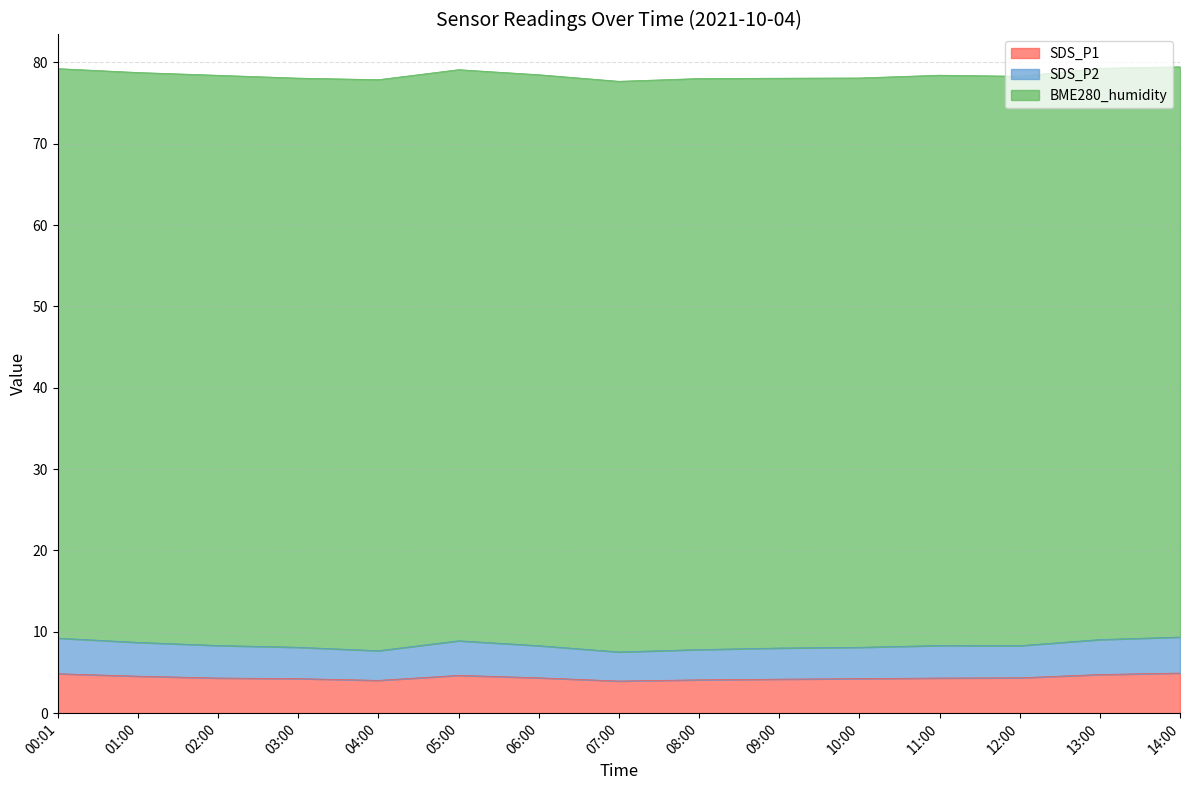

At which category is the sum across all series the highest?

14:00